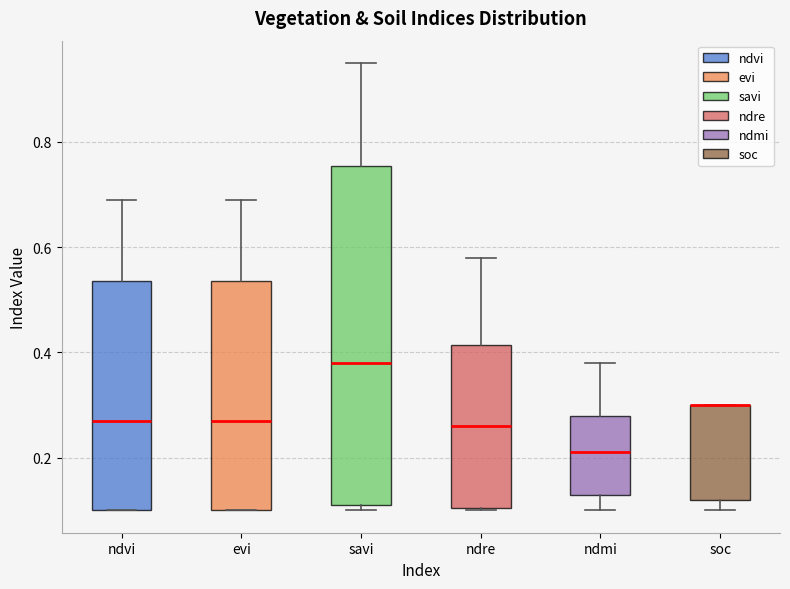

Which box is the tallest, from its lower edge to its upper edge?

savi